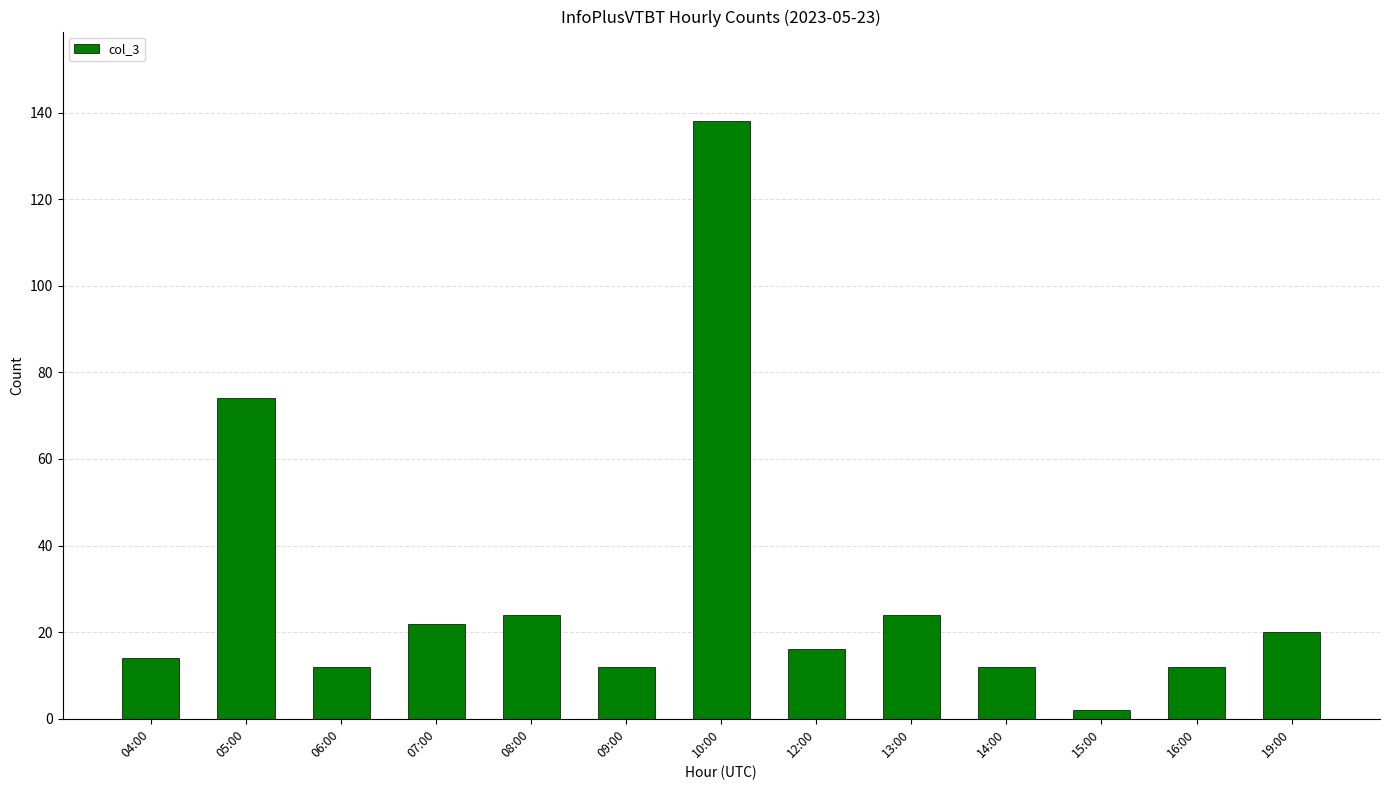

Which category has the highest value across all series?

10:00